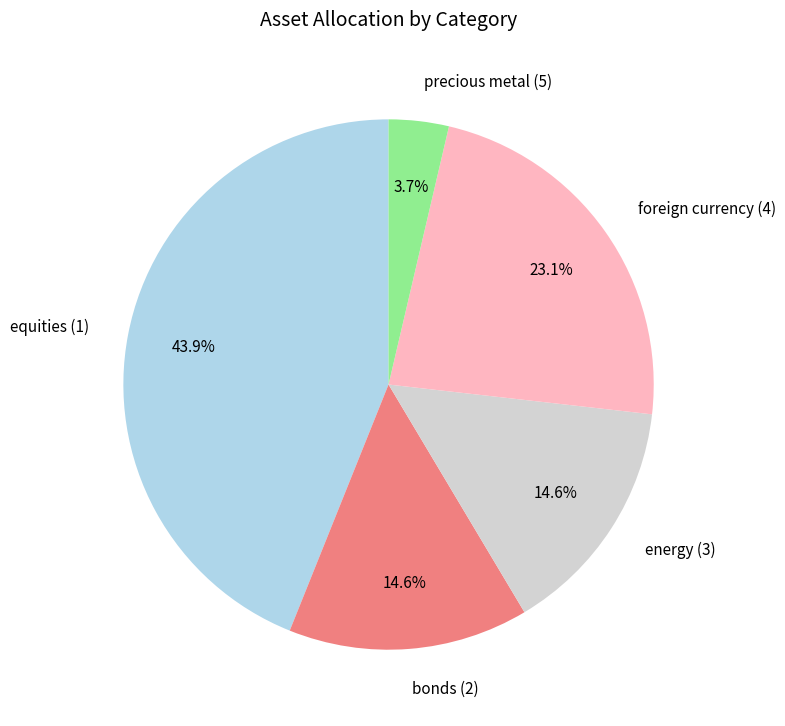

What percentage is the foreign currency (4) slice, to the nearest percent?

23%